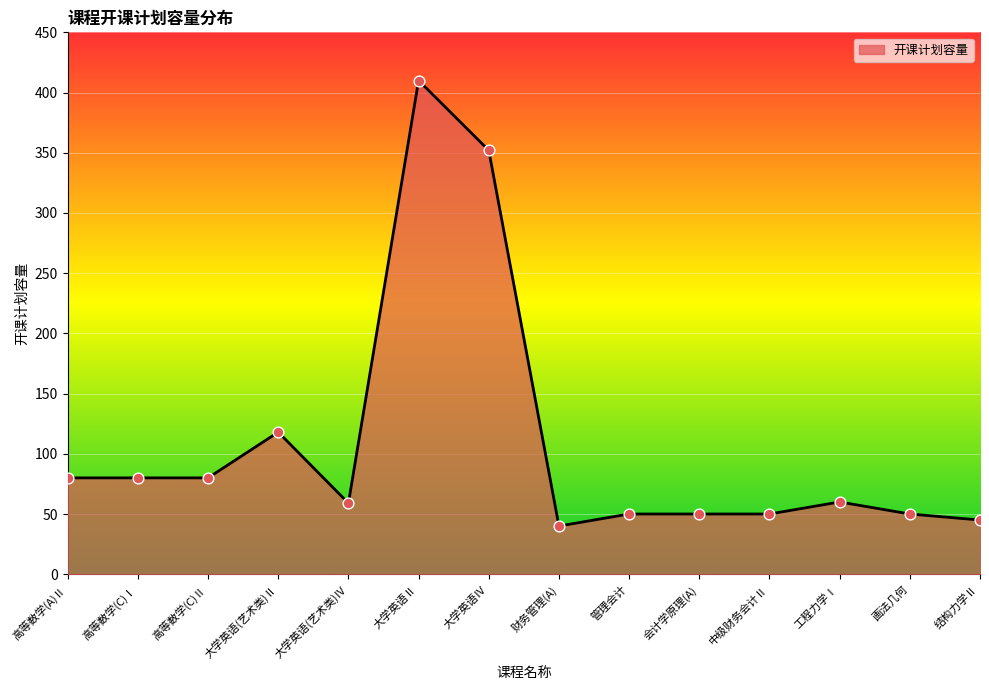

Approximately how many times larger is the value at 大学英语(艺术类)Ⅳ compared to 高等数学(C)Ⅰ?

0.7